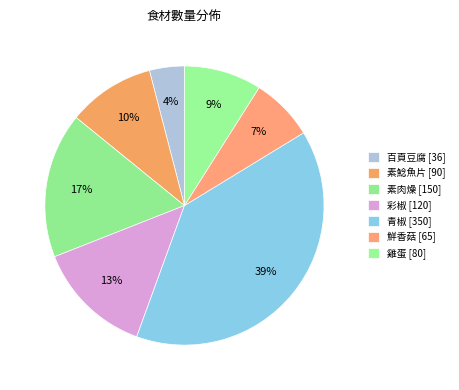

What is the change in value from 素鯰魚片 to 青椒?

+260